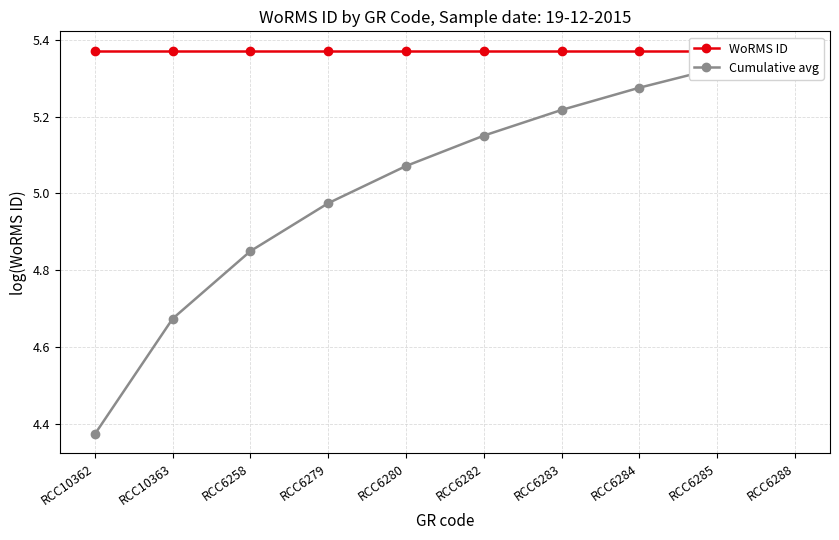

Which label corresponds to the smallest value in the chart?

RCC10362